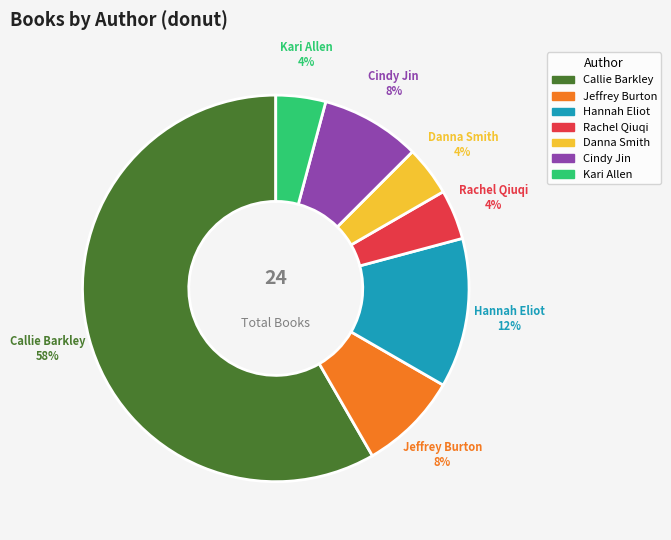

True or false: Cindy Jin accounts for 1% of the total.

False